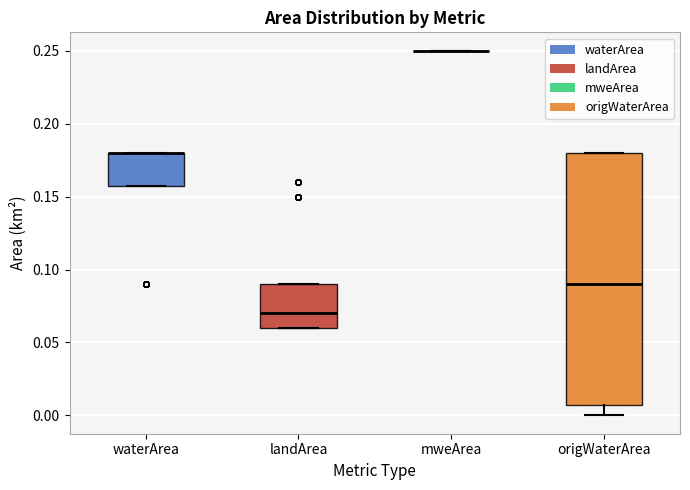

Reading left to right, read every box against the y-axis: the position of its median line, the range the box covers, and the ends of its whiskers. The values are not printed on the chart, so give them approximately, as read against the axis.

waterArea: median 0.18 (drawn on the box's upper edge), box 0.16 to 0.18, whiskers 0.16 to 0.18
landArea: median 0.07, box 0.06 to 0.09, whiskers 0.06 to 0.09
mweArea: box collapsed to a line at 0.25, whiskers 0.25 to 0.25
origWaterArea: median 0.09, box 0.01 to 0.18, whiskers 0.00 to 0.18